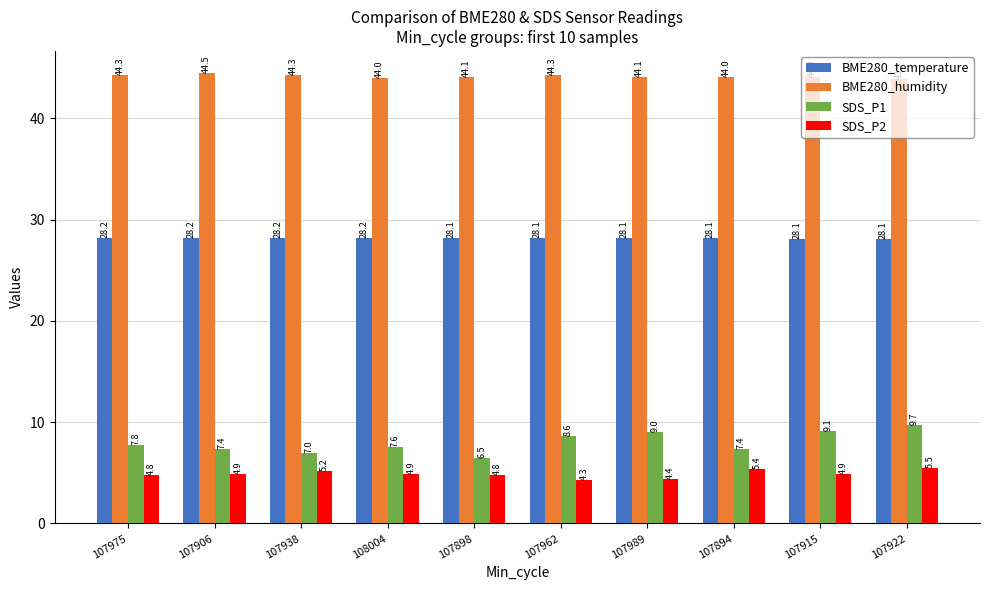

Count the number of data series in this chart.

4